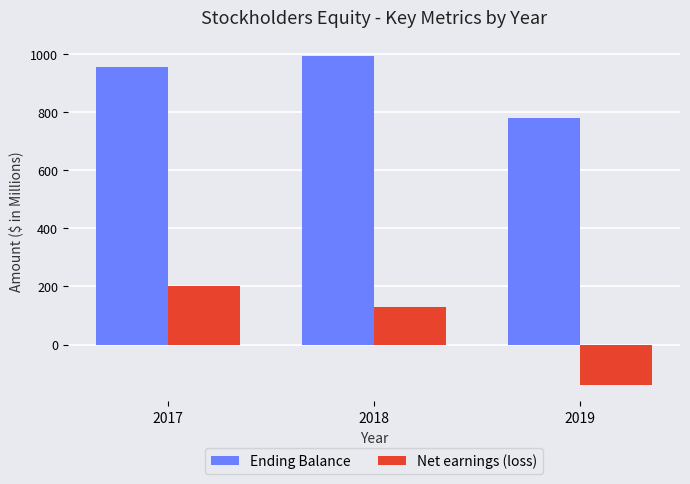

What is the maximum value for Ending Balance?

991.6